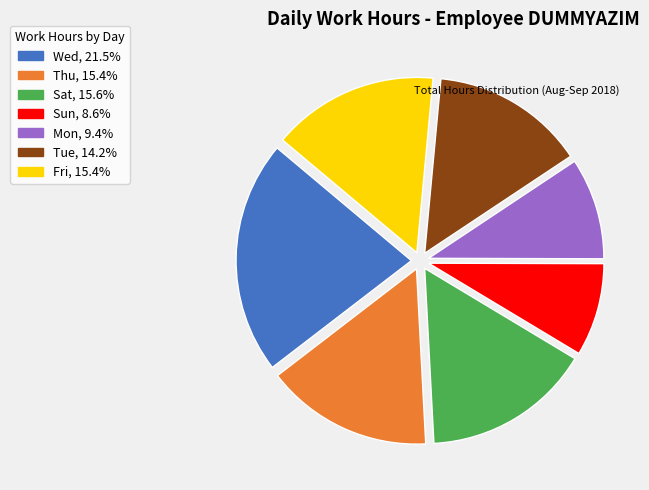

Does any single category account for the majority?

No